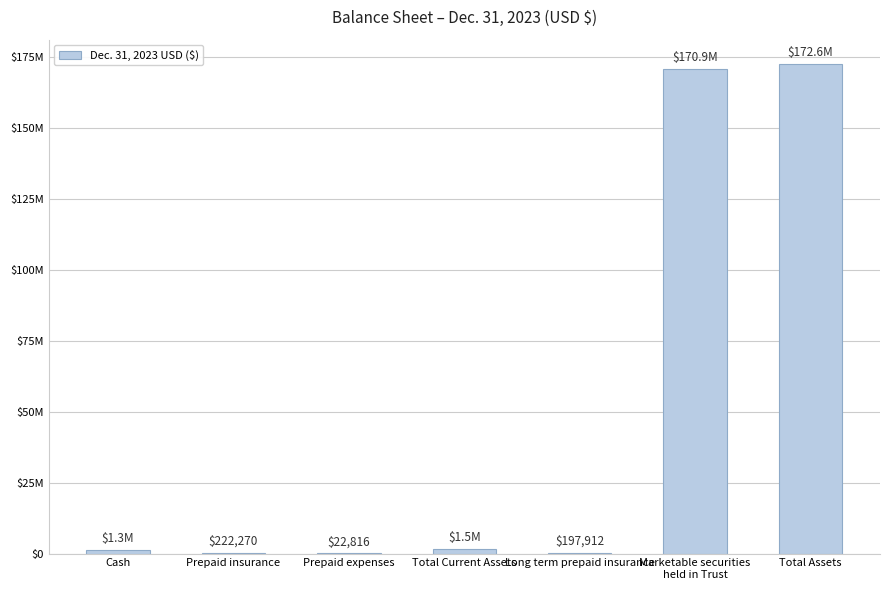

At which label is the value closest to 86307589?

Marketable securities
held in Trust